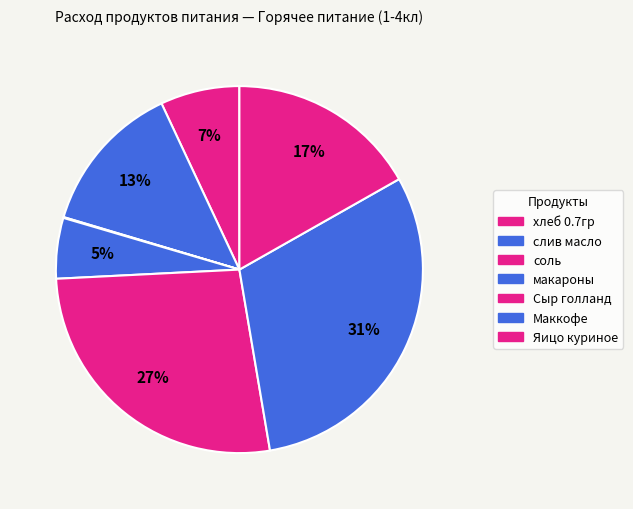

How much of the chart is everything except Сыр голланд?

73.1%